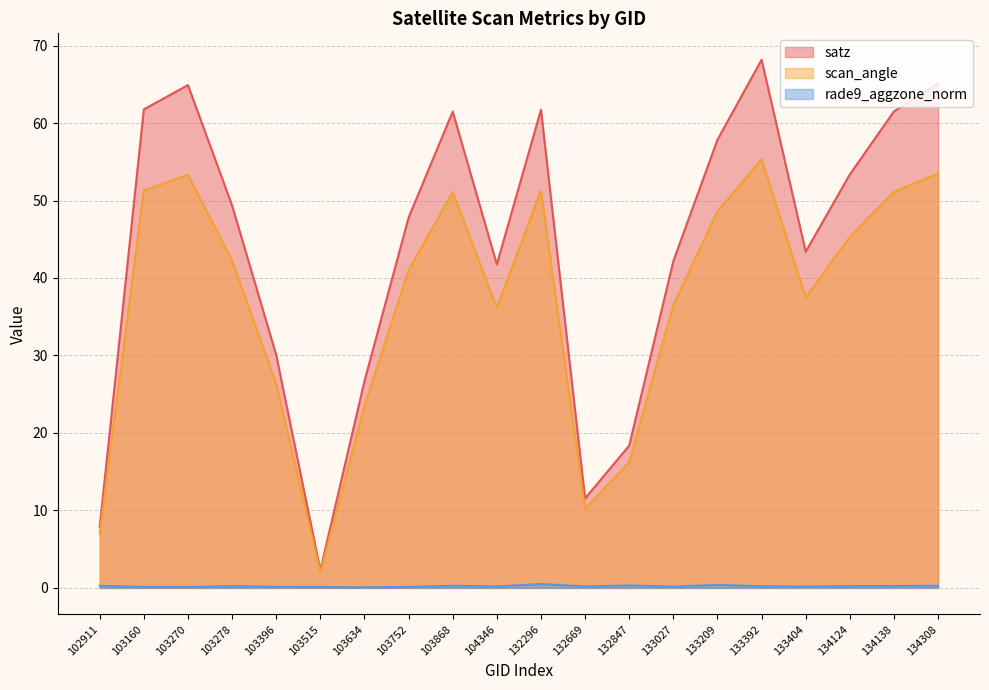

What is the difference between the maximum and minimum values in the scan_angle series?

53.3